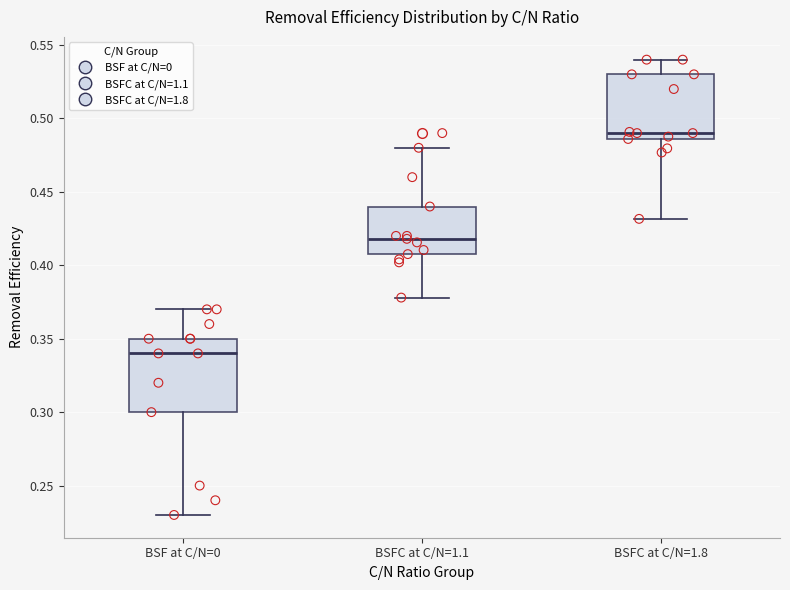

Where does the lower whisker of the box for BSFC at C/N=1.8 end on the y-axis? The values are not printed on the chart, so give them approximately, as read against the axis.

0.430